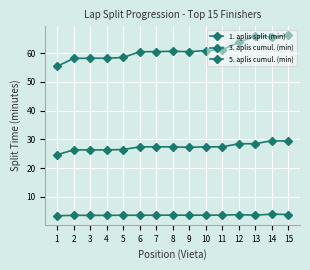

True or false: 1. aplis split (min) has a value of 3.6 at 5.

True